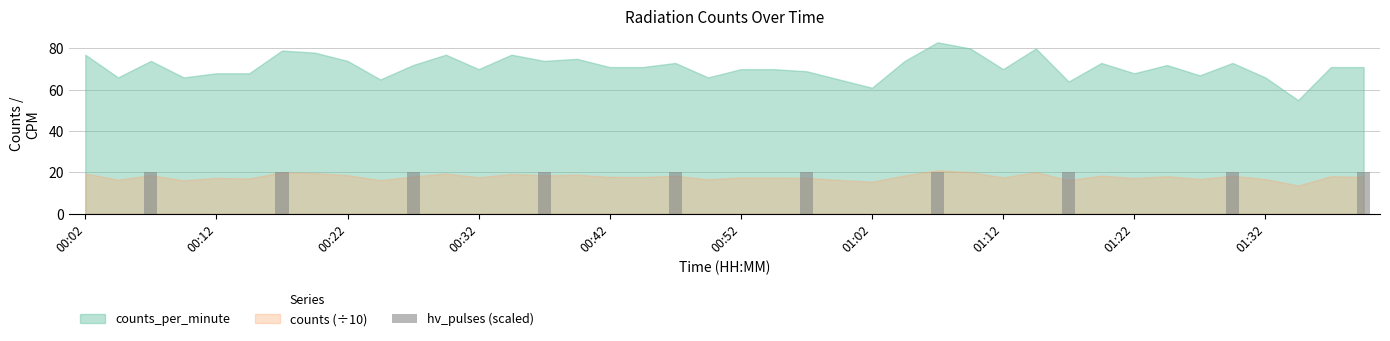

What is the sum of all values?

200